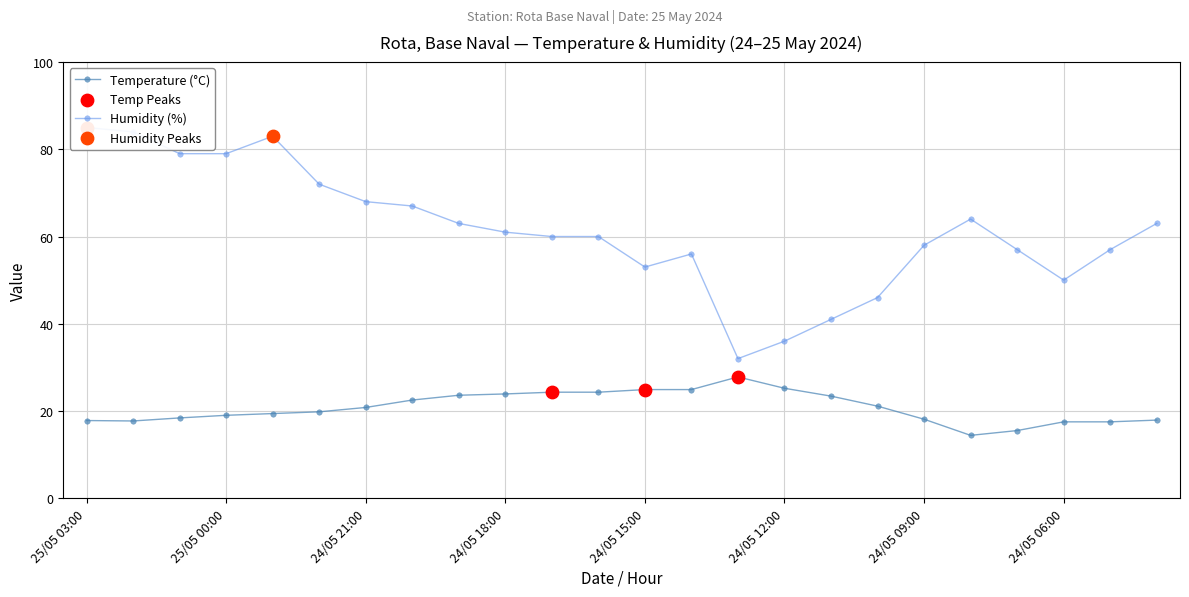

At how many categories does at least one series exceed 75?

5